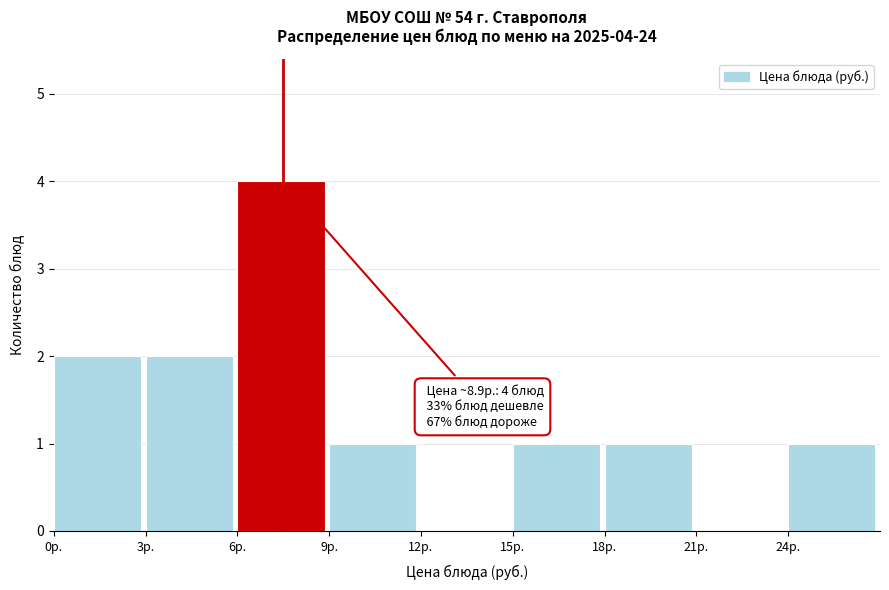

Which range on the x-axis has the tallest bar?

6 to 9